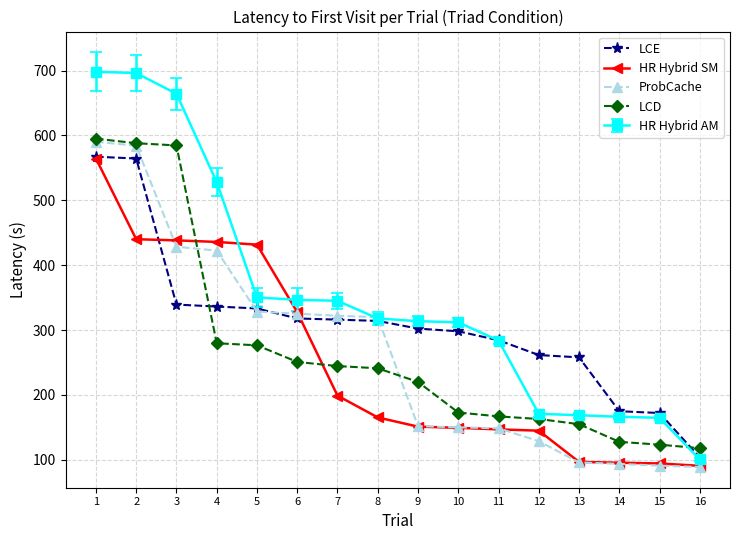

At 12, list the series in order from largest to smallest.

LCE, HR Hybrid AM, LCD, HR Hybrid SM, ProbCache